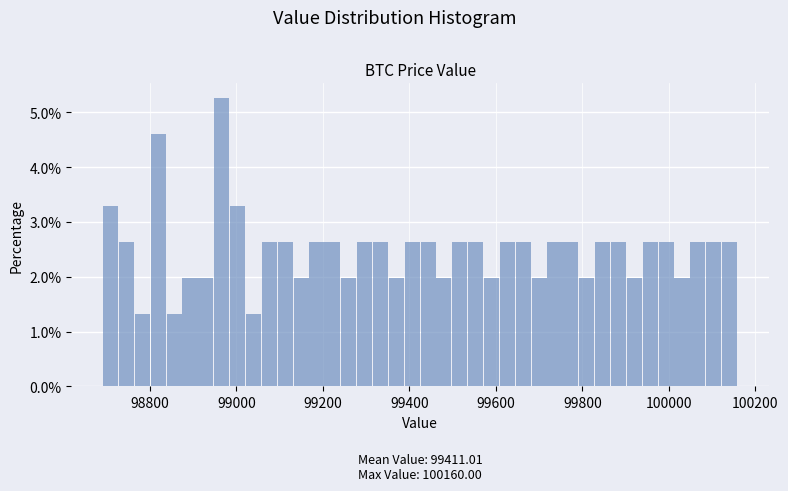

Read against the x-axis, roughly where is the centre of the tallest bar?

98960